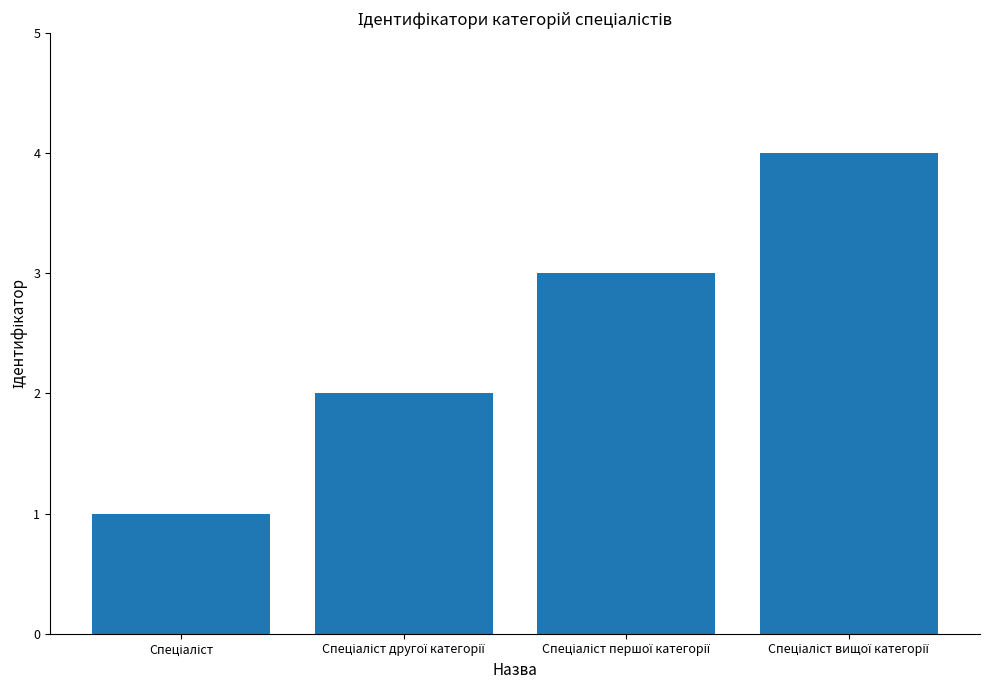

What is the difference between the maximum and minimum values?

3